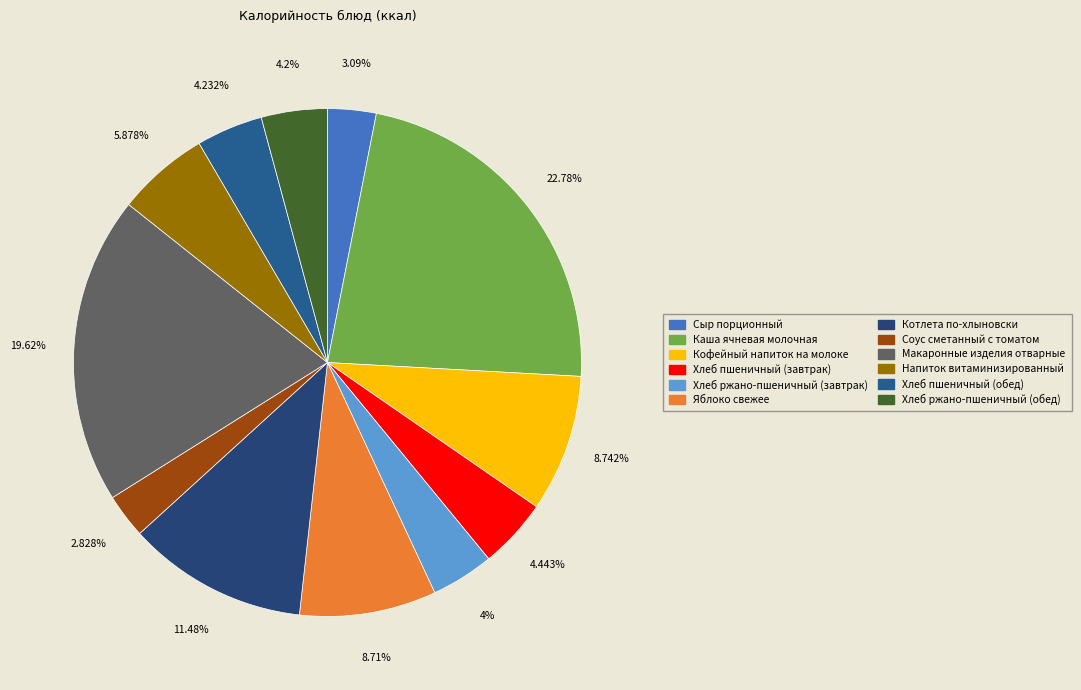

Combined, what portion of the pie is Каша ячневая молочная and Хлеб ржано-пшеничный (обед)?

27.0%